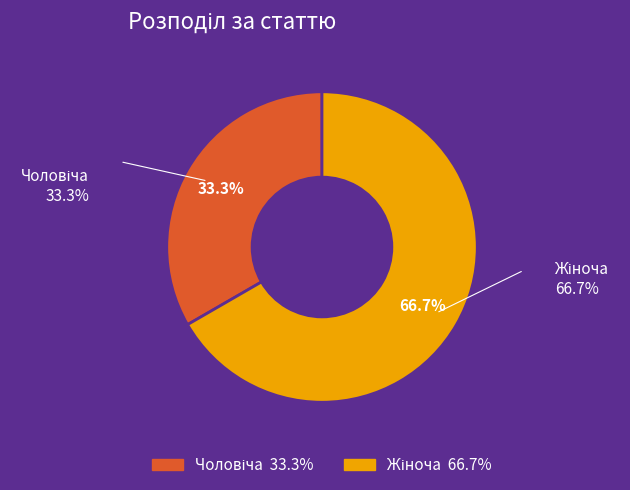

Which has a higher value, Чоловіча or Жіноча?

Жіноча